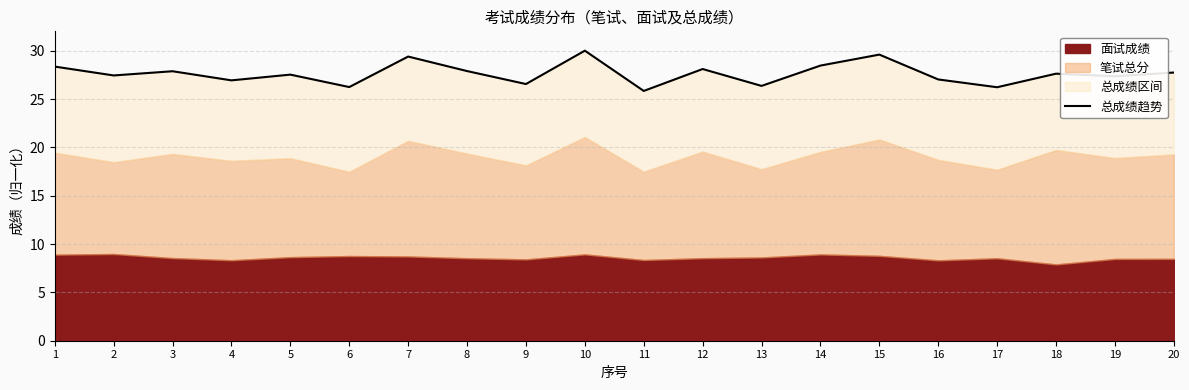

Reading left to right, what are all the values shown in this chart?

1=28.4	2=27.4	3=27.9	4=26.9	5=27.5	6=26.2	7=29.4	8=27.9	9=26.5	10=30.0	11=25.8	12=28.1	13=26.4	14=28.5	15=29.6	16=27.0	17=26.2	18=27.6	19=27.4	20=27.7